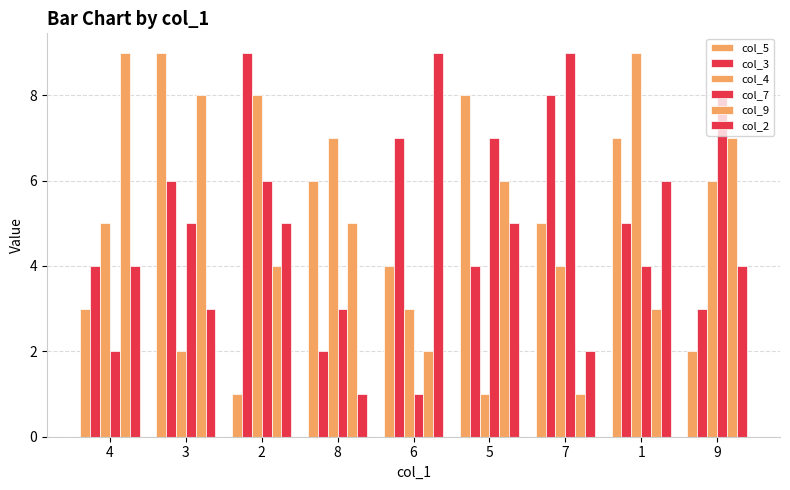

Which series has the largest total across all categories?

col_3